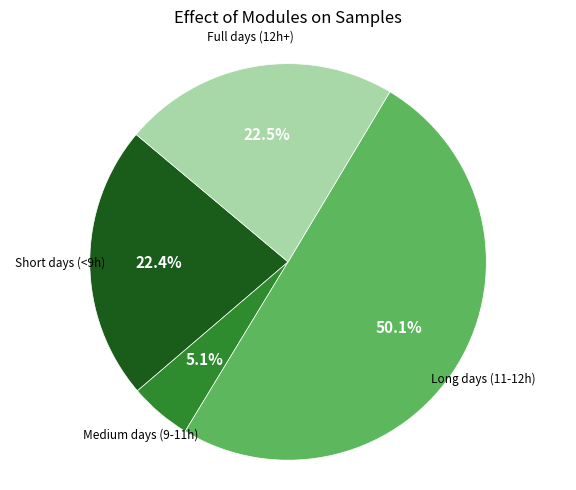

Which category accounts for the majority?

Long days (11-12h)